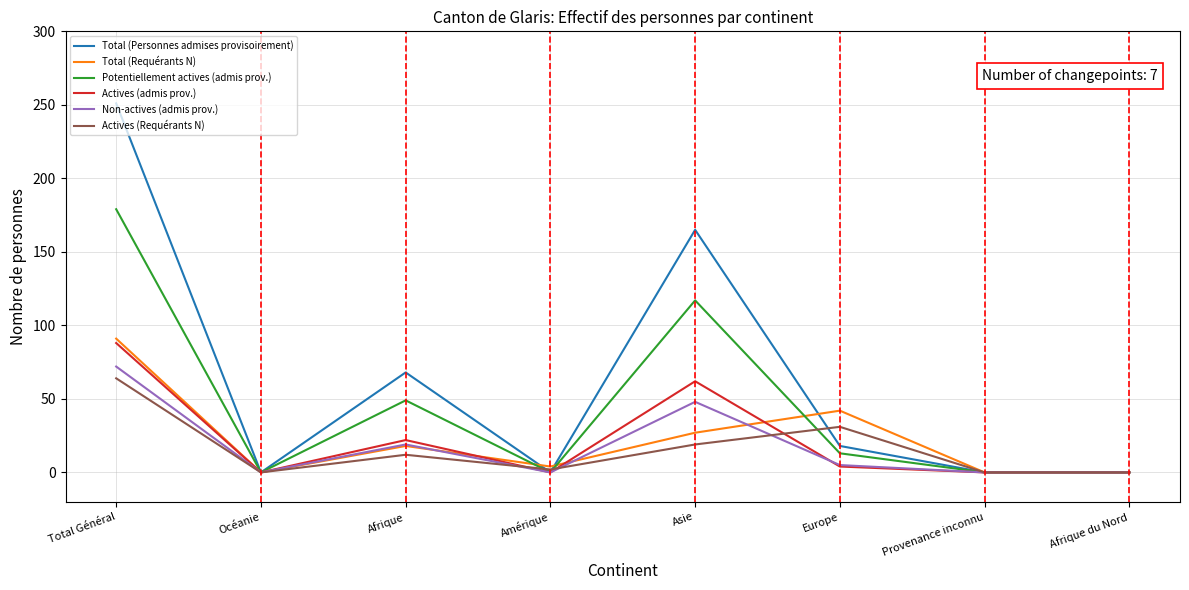

How many distinct data groups are displayed?

6